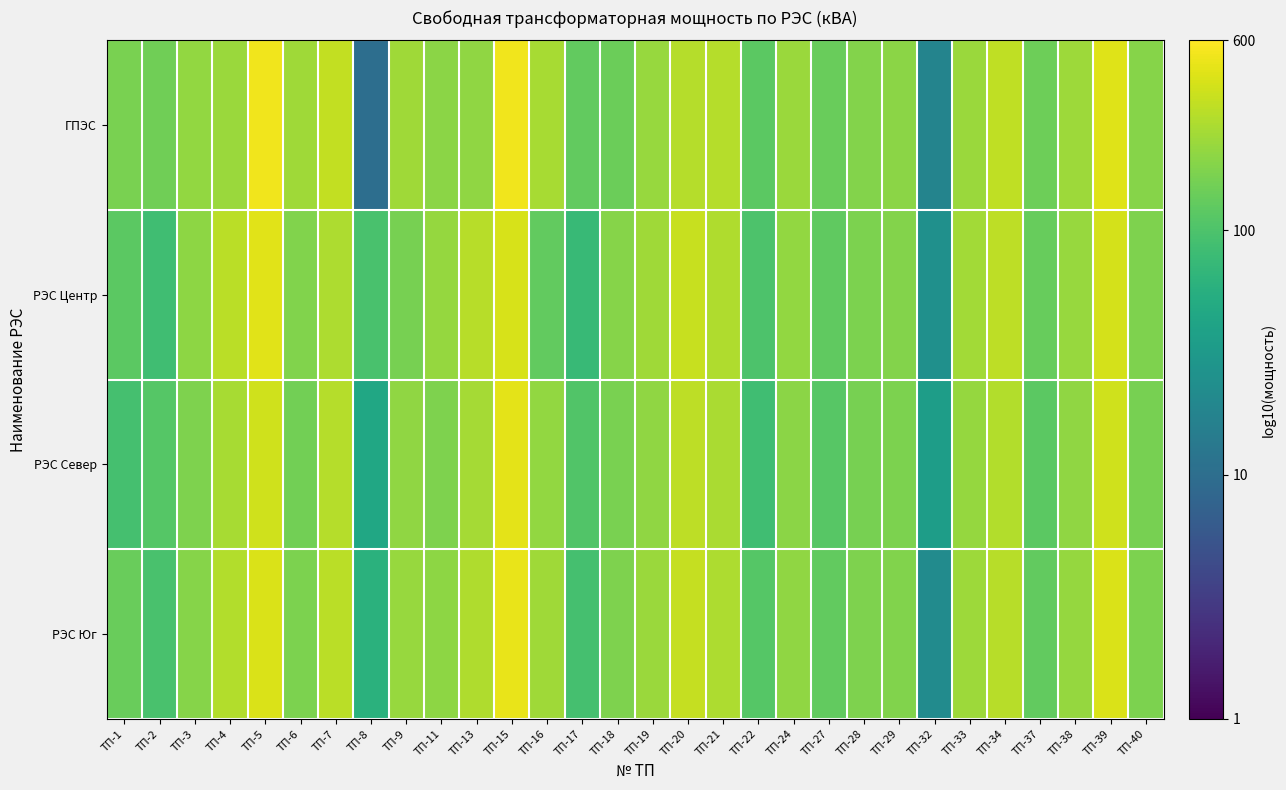

Reading left to right, list all the values displayed in this chart.

ГПЭС: ТП-1=2.2	ТП-2=2.2	ТП-3=2.3	ТП-4=2.4	ТП-5=2.7	ТП-6=2.4	ТП-7=2.5	ТП-8=1.0	ТП-9=2.4	ТП-11=2.3	ТП-13=2.3	ТП-15=2.7	ТП-16=2.4	ТП-17=2.1	ТП-18=2.2	ТП-19=2.3	ТП-20=2.5	ТП-21=2.5	ТП-22=2.1	ТП-24=2.4	ТП-27=2.1	ТП-28=2.3	ТП-29=2.3	ТП-32=1.3	ТП-33=2.4	ТП-34=2.5	ТП-37=2.2	ТП-38=2.4	ТП-39=2.6	ТП-40=2.3
РЭС Центр: ТП-1=2.1	ТП-2=1.9	ТП-3=2.3	ТП-4=2.5	ТП-5=2.7	ТП-6=2.3	ТП-7=2.4	ТП-8=2.0	ТП-9=2.2	ТП-11=2.3	ТП-13=2.5	ТП-15=2.6	ТП-16=2.1	ТП-17=1.9	ТП-18=2.3	ТП-19=2.4	ТП-20=2.5	ТП-21=2.4	ТП-22=2.0	ТП-24=2.3	ТП-27=2.1	ТП-28=2.2	ТП-29=2.3	ТП-32=1.4	ТП-33=2.4	ТП-34=2.5	ТП-37=2.1	ТП-38=2.4	ТП-39=2.6	ТП-40=2.2
РЭС Север: ТП-1=2.0	ТП-2=2.0	ТП-3=2.2	ТП-4=2.4	ТП-5=2.6	ТП-6=2.2	ТП-7=2.5	ТП-8=1.7	ТП-9=2.3	ТП-11=2.2	ТП-13=2.4	ТП-15=2.7	ТП-16=2.3	ТП-17=2.0	ТП-18=2.2	ТП-19=2.3	ТП-20=2.5	ТП-21=2.4	ТП-22=1.9	ТП-24=2.3	ТП-27=2.1	ТП-28=2.2	ТП-29=2.2	ТП-32=1.5	ТП-33=2.3	ТП-34=2.5	ТП-37=2.1	ТП-38=2.3	ТП-39=2.6	ТП-40=2.2
РЭС Юг: ТП-1=2.1	ТП-2=2.0	ТП-3=2.3	ТП-4=2.5	ТП-5=2.6	ТП-6=2.2	ТП-7=2.5	ТП-8=1.8	ТП-9=2.4	ТП-11=2.3	ТП-13=2.4	ТП-15=2.7	ТП-16=2.4	ТП-17=2.0	ТП-18=2.2	ТП-19=2.4	ТП-20=2.5	ТП-21=2.4	ТП-22=2.0	ТП-24=2.3	ТП-27=2.1	ТП-28=2.2	ТП-29=2.3	ТП-32=1.3	ТП-33=2.4	ТП-34=2.5	ТП-37=2.1	ТП-38=2.3	ТП-39=2.6	ТП-40=2.2